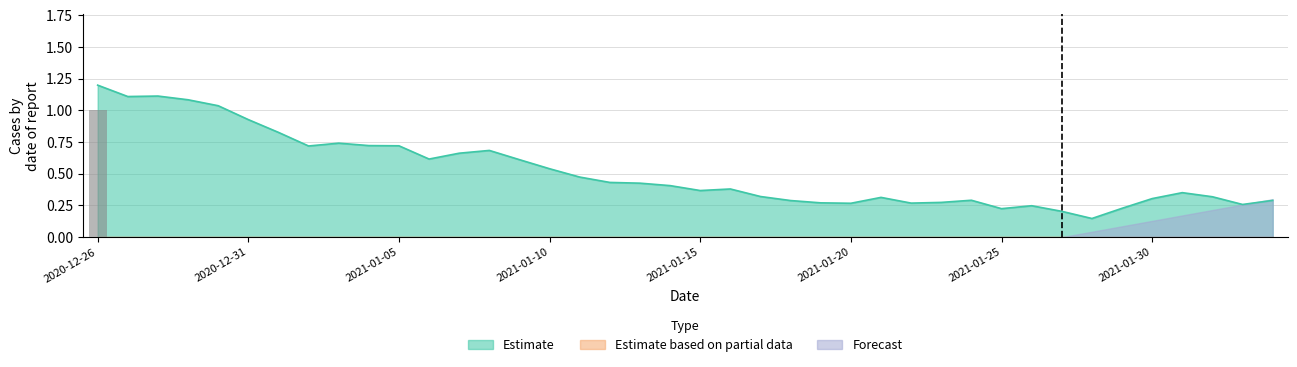

What is the value of the Estimate bar at the 1st from the left?

1